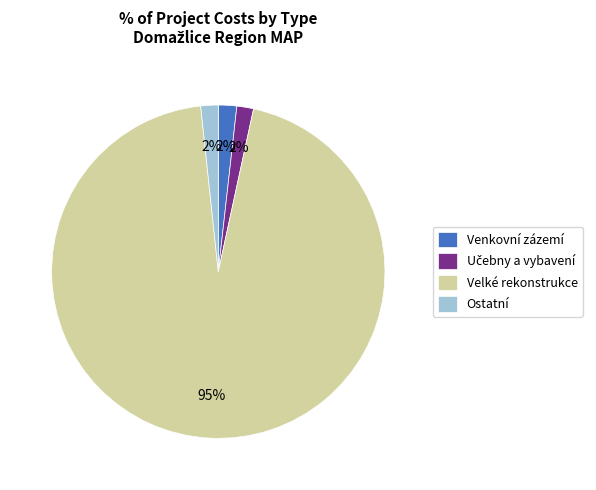

Which category has the biggest portion of the pie?

Velké rekonstrukce